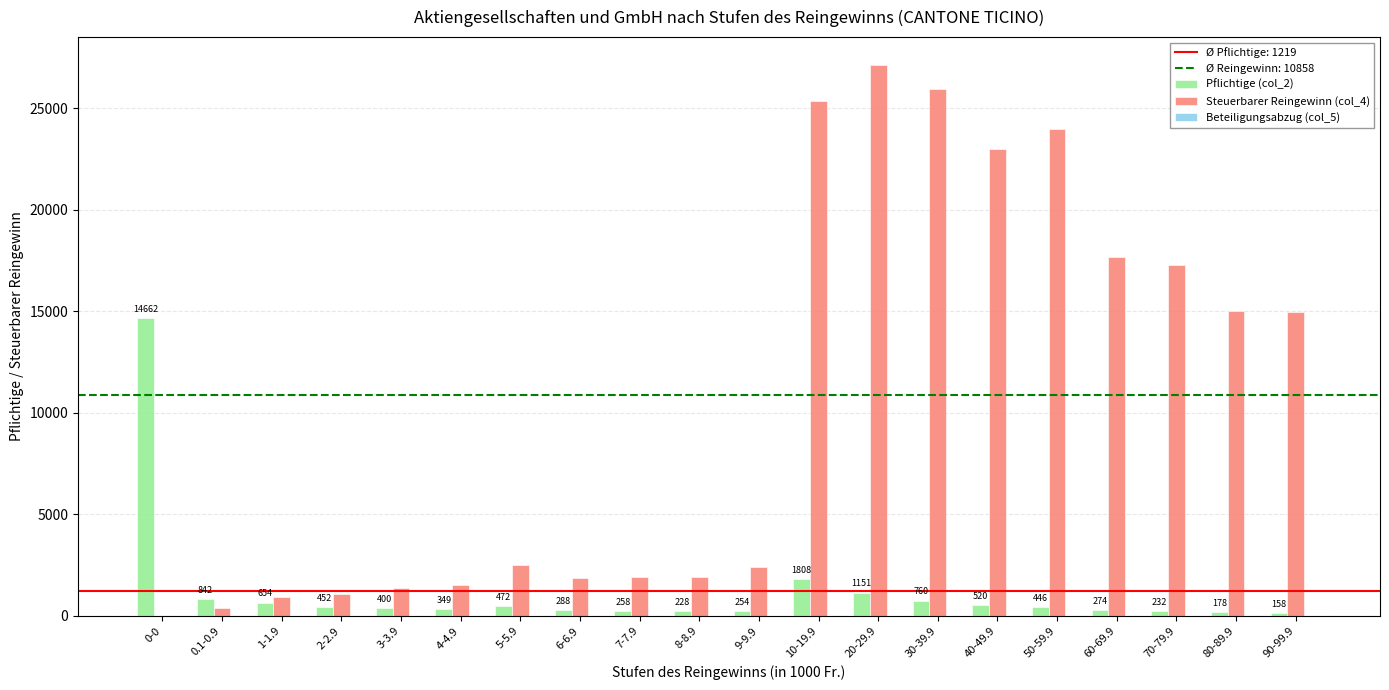

Does the chart contain stacked bars?

No